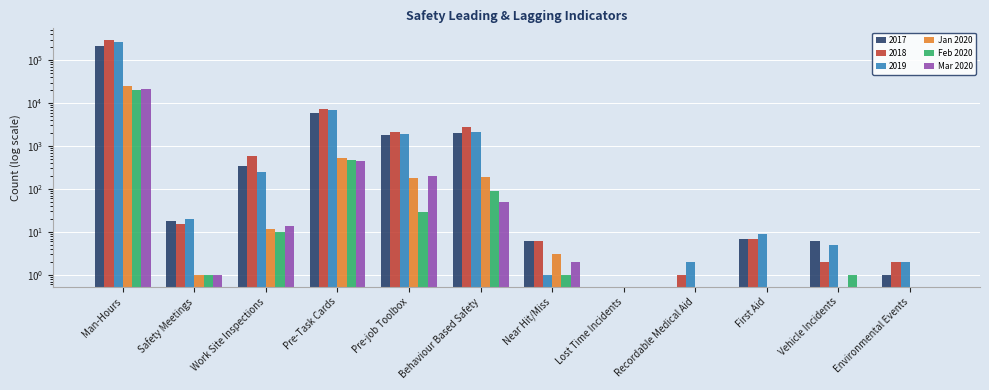

What is the difference between the highest and lowest values at Near Hit/Miss?

2